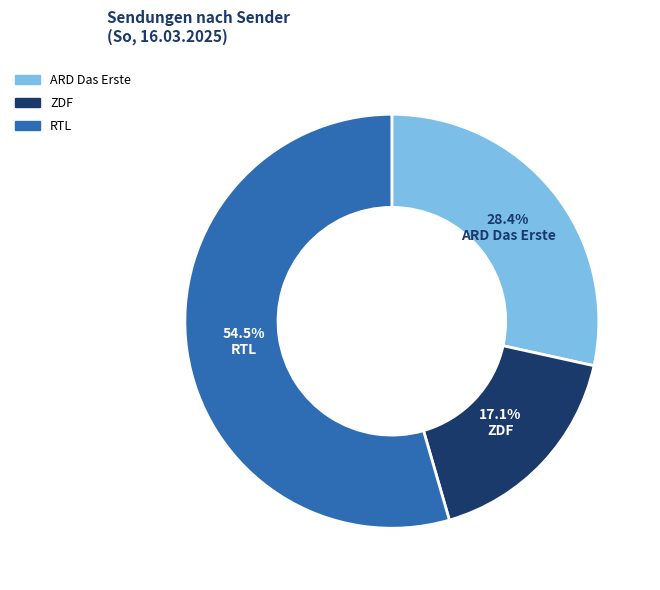

What percentage is the ZDF slice, to the nearest percent?

17%